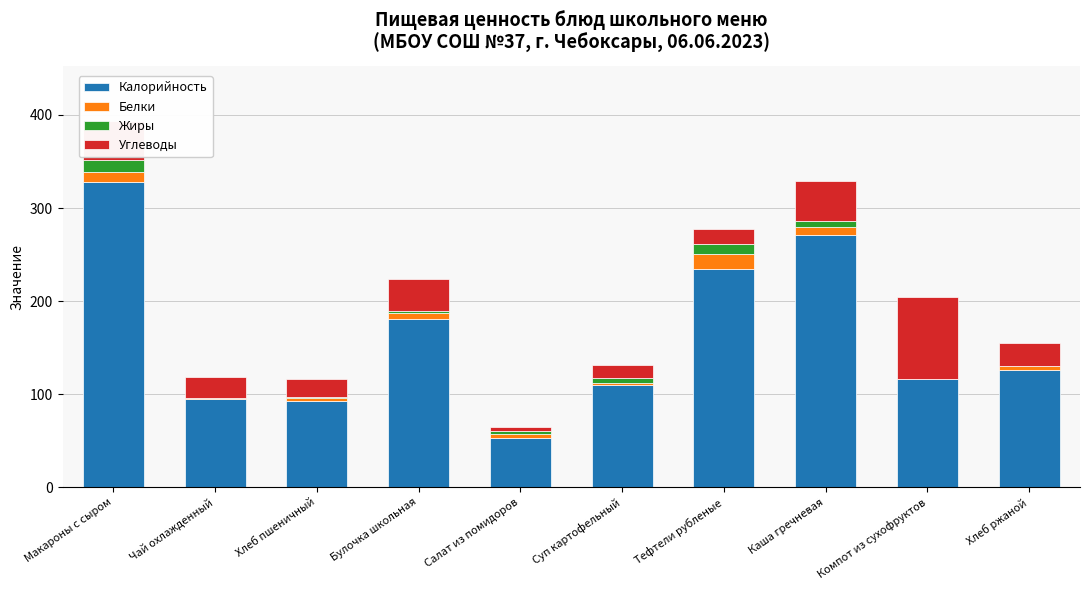

Where is Калорийность nearest to the value 190?

Булочка школьная